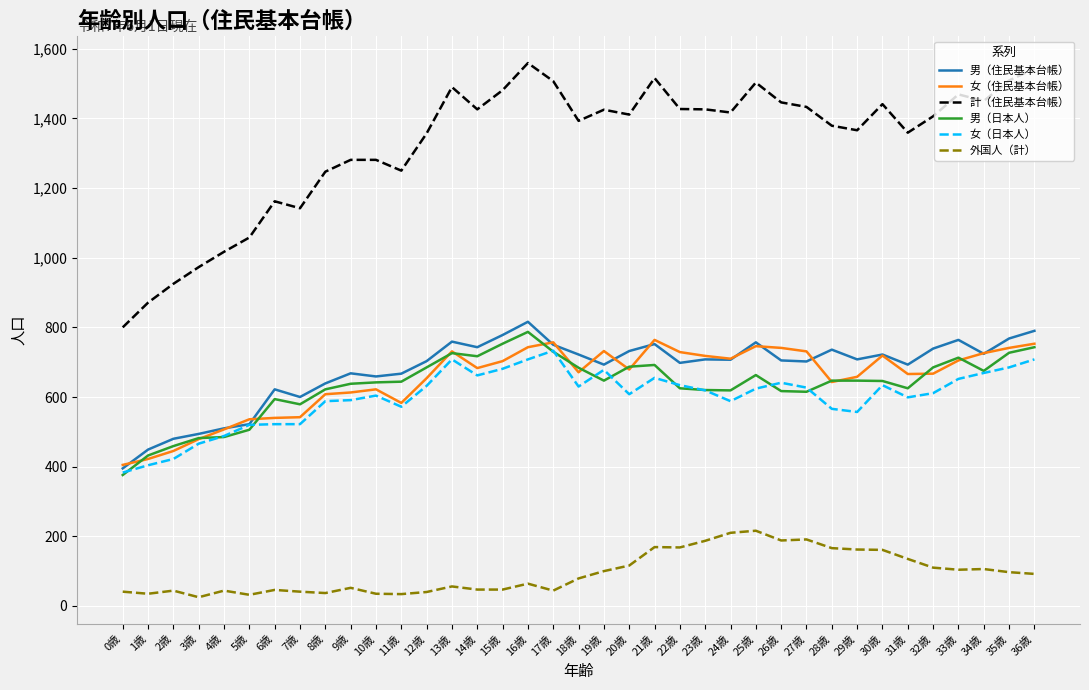

True or false: 計（住民基本台帳） and 女（日本人） intersect in this chart.

False